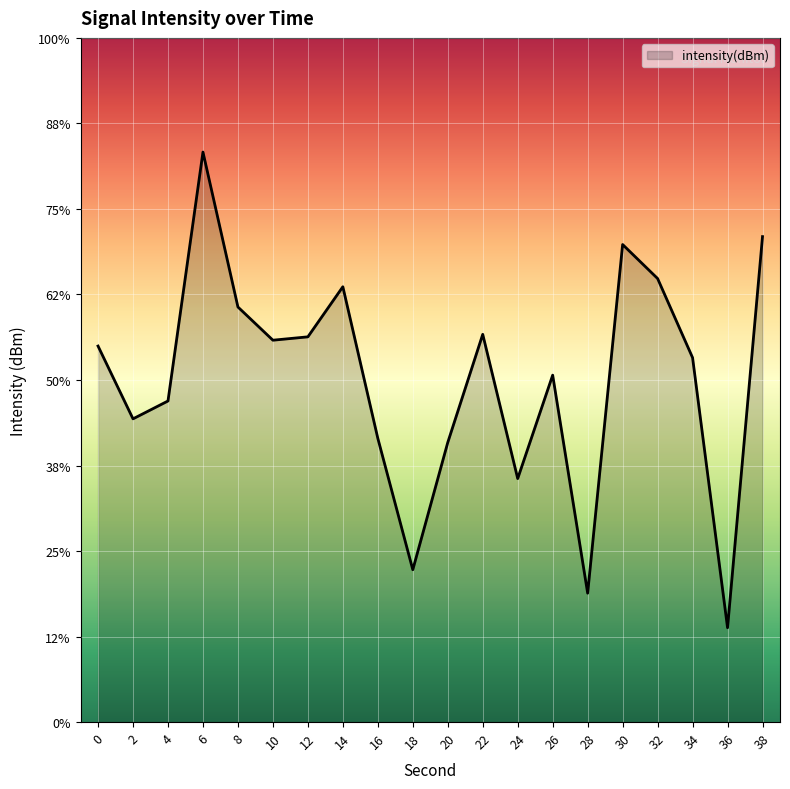

Rank the categories by value from lowest to highest.

36, 28, 18, 24, 20, 16, 2, 4, 26, 34, 0, 10, 12, 22, 8, 14, 32, 30, 38, 6